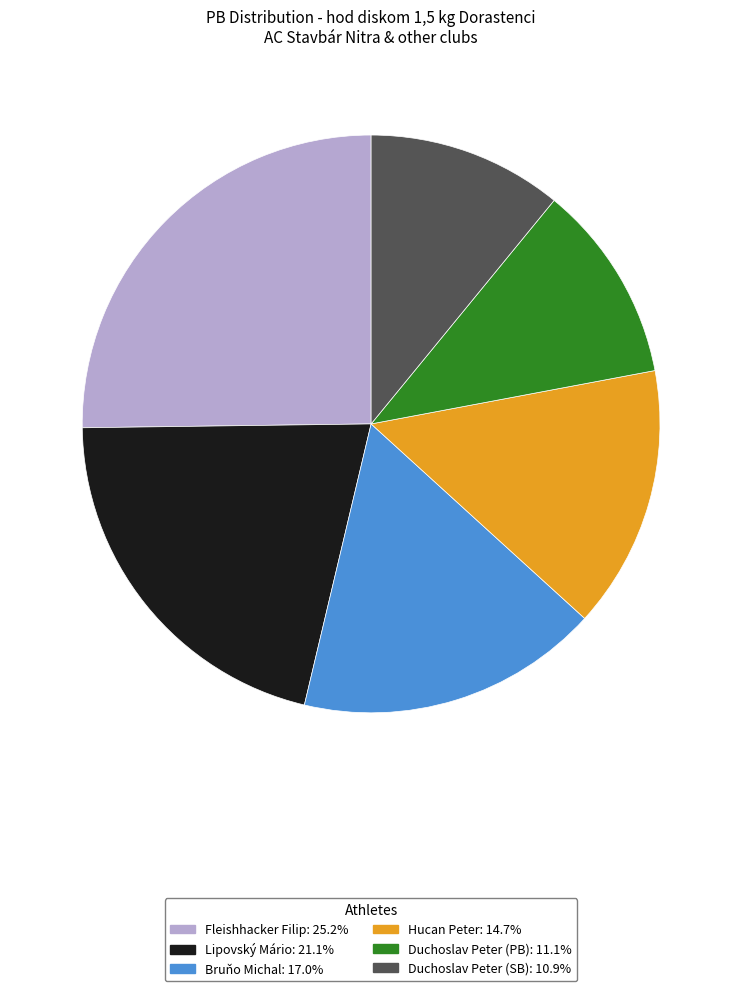

Does any single category account for the majority?

No